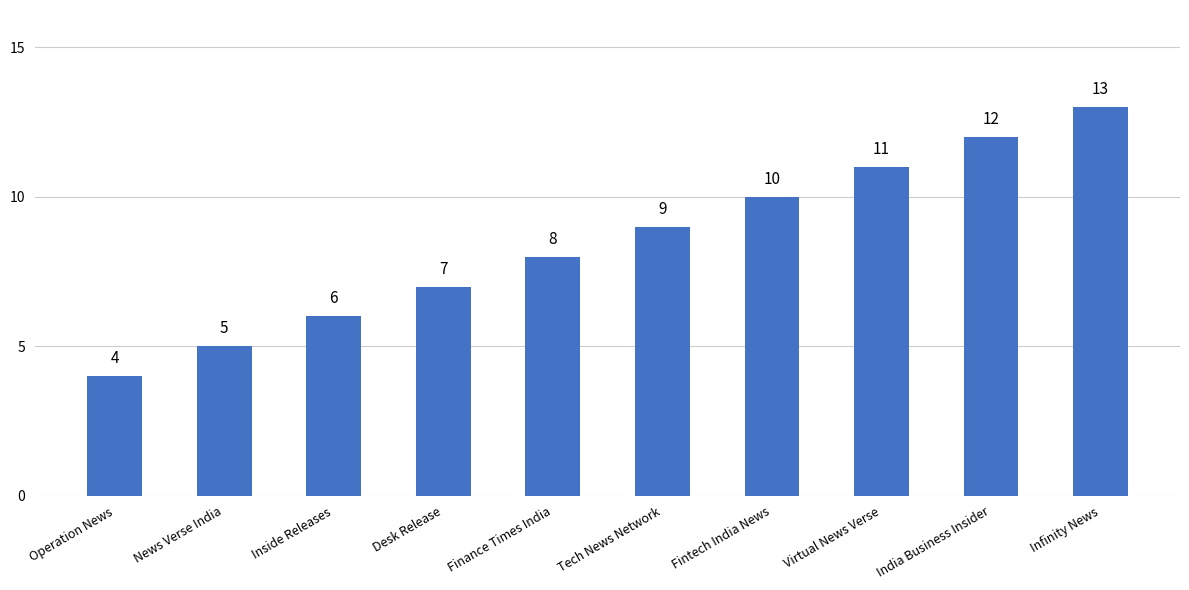

What is the sum of all values?

85